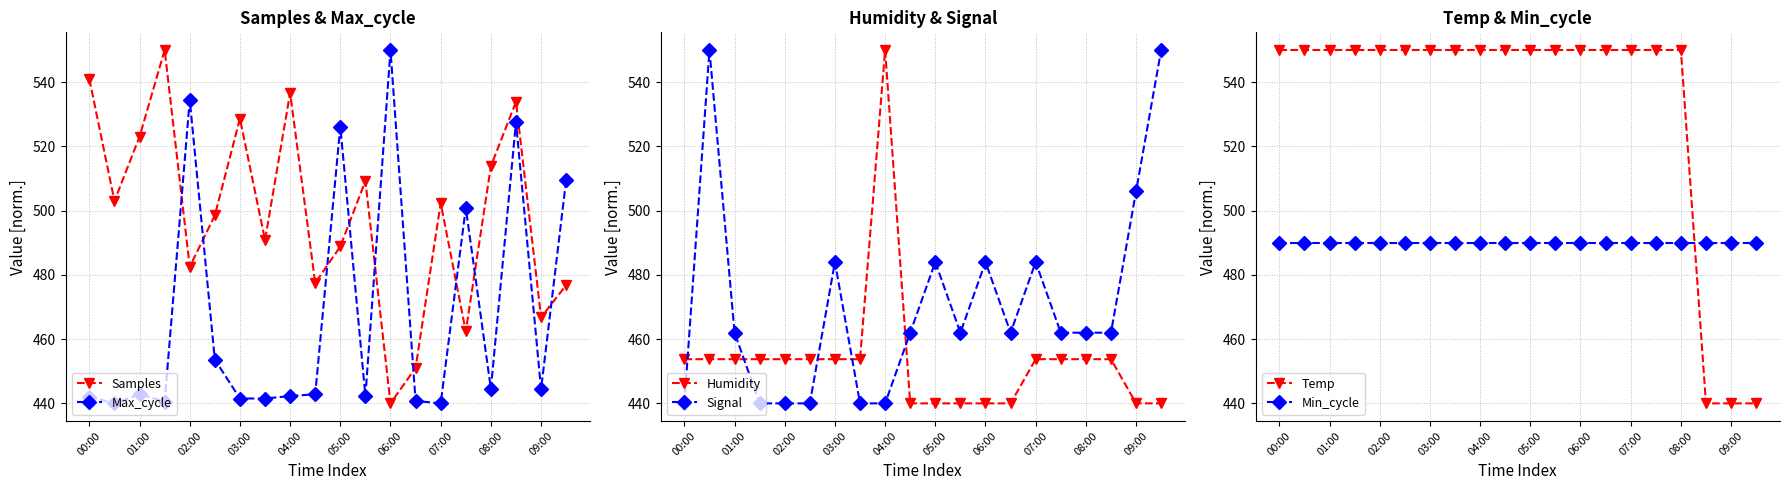

What is the approximate value of Humidity at 09:00?

440.0